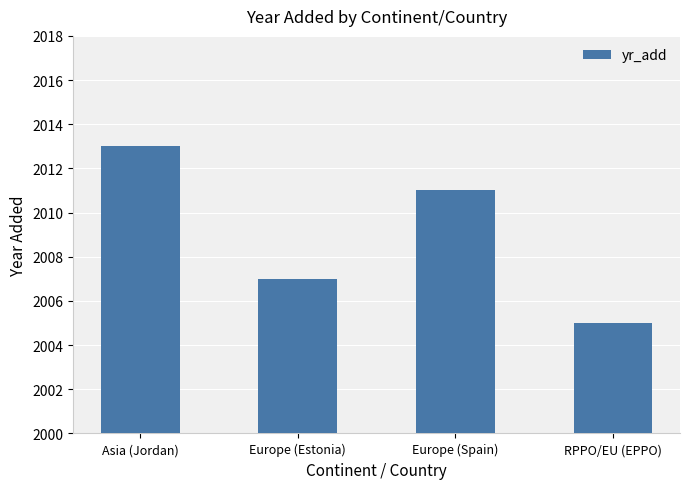

List the labels in order of value, largest first.

Asia (Jordan), Europe (Spain), Europe (Estonia), RPPO/EU (EPPO)